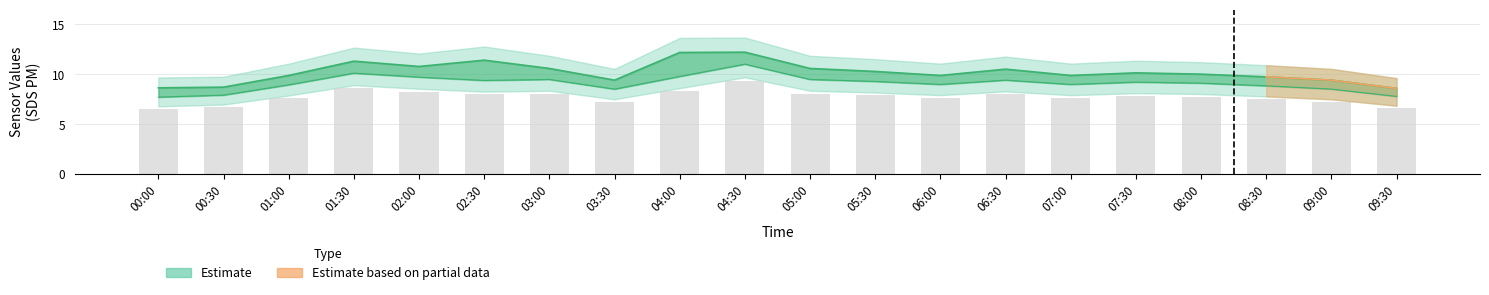

Are the bars horizontal?

No